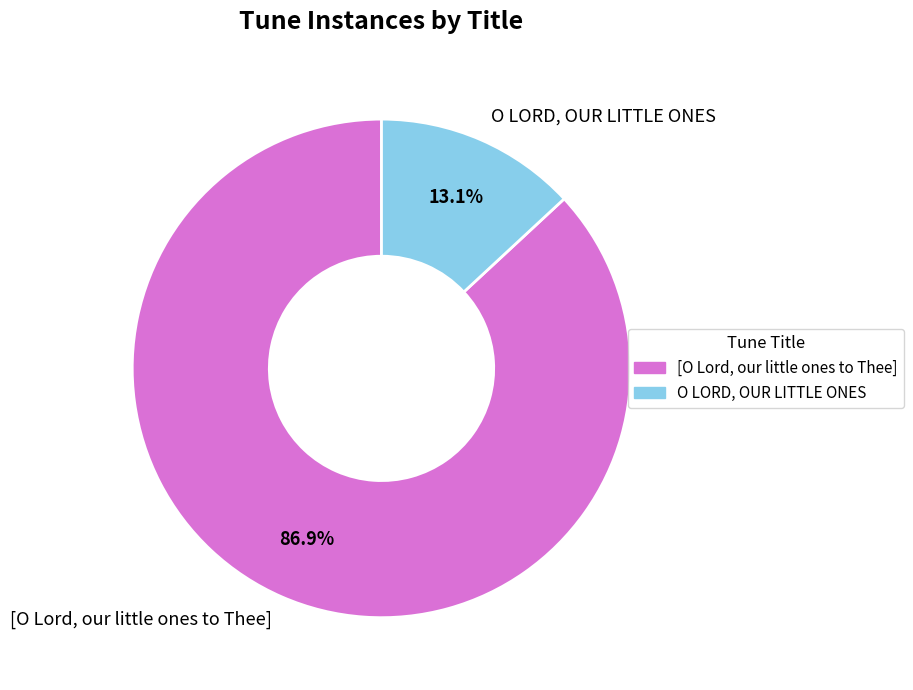

Count the number of slices in the pie.

2